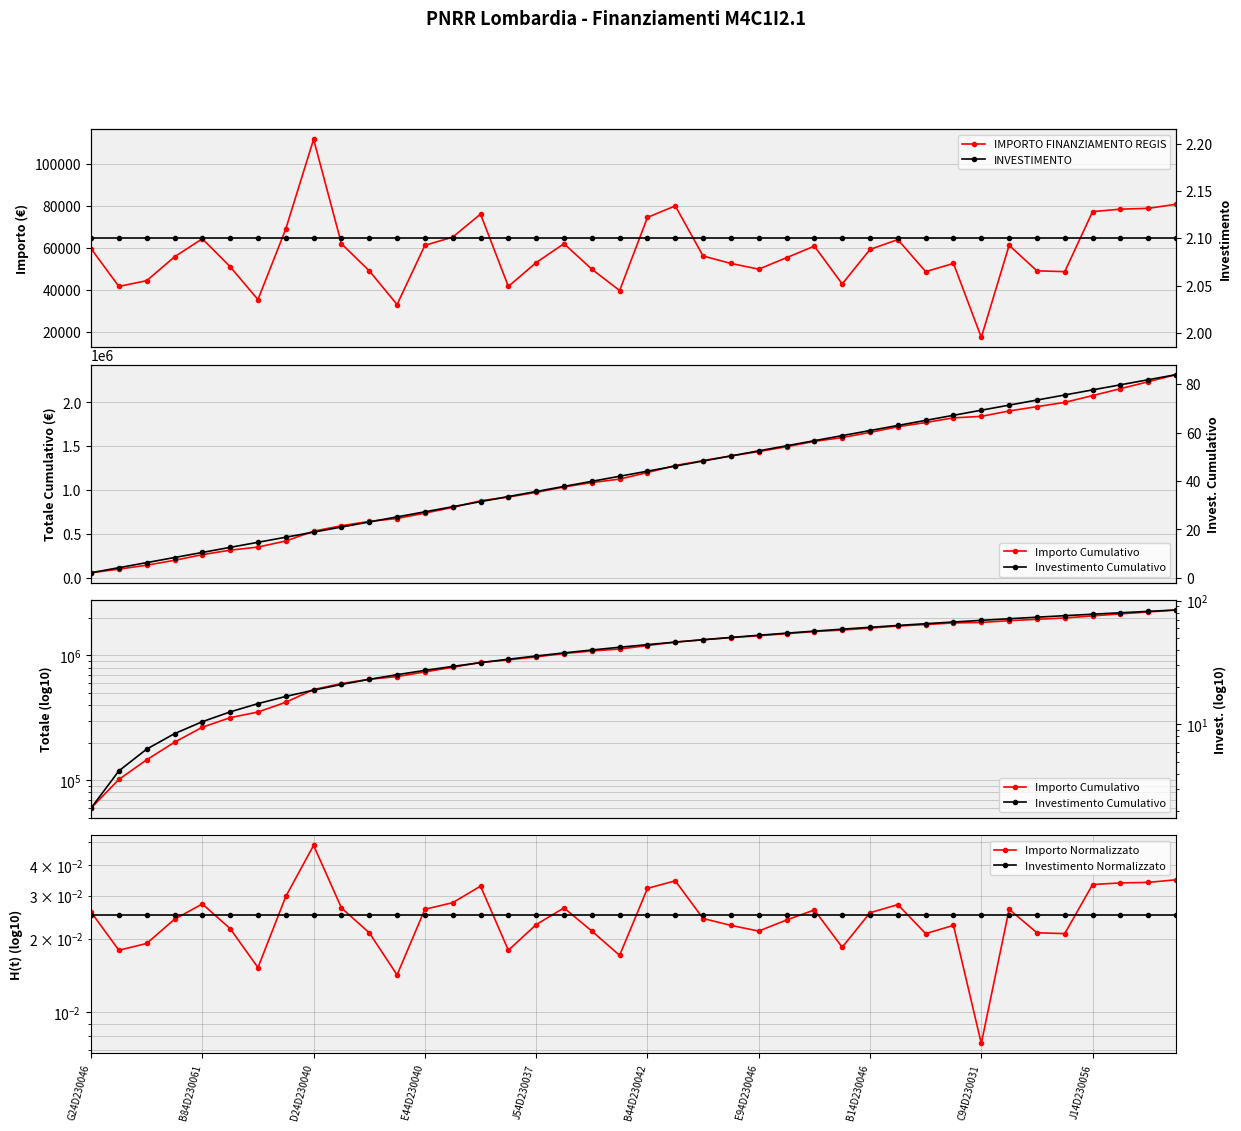

Reading left to right, what are all the values shown in this chart?

IMPORTO FINANZIAMENTO REGIS: 59706.2	41637.2	44386.8	55778.1	64419.8	51064.5	35352.3	69133.5	111949.1	62063.0	49100.5	32995.5	61277.4	65205.4	76203.9	41637.2	53028.5	62063.0	49886.1	39673.2	74632.7	80132.0	56170.9	52635.7	49886.1	55385.3	60884.6	42815.6	59313.4	64027.0	48707.7	52635.7	17283.4	61277.4	49100.5	48707.7	77382.4	78560.8	78953.6	80917.6
INVESTIMENTO: 2.1	2.1	2.1	2.1	2.1	2.1	2.1	2.1	2.1	2.1	2.1	2.1	2.1	2.1	2.1	2.1	2.1	2.1	2.1	2.1	2.1	2.1	2.1	2.1	2.1	2.1	2.1	2.1	2.1	2.1	2.1	2.1	2.1	2.1	2.1	2.1	2.1	2.1	2.1	2.1
Importo Cumulativo: 59706.2	101343.4	145730.2	201508.4	265928.2	316992.7	352345.0	421478.5	533427.6	595490.6	644591.1	677586.6	738864.0	804069.4	880273.4	921910.6	974939.1	1037002.1	1086888.2	1126561.4	1201194.1	1281326.1	1337497.1	1390132.8	1440018.9	1495404.2	1556288.8	1599104.4	1658417.8	1722444.8	1771152.5	1823788.2	1841071.6	1902349.0	1951449.5	2000157.1	2077539.5	2156100.3	2235053.8	2315971.4
Investimento Cumulativo: 2.1	4.2	6.3	8.4	10.5	12.6	14.7	16.8	18.9	21.0	23.1	25.2	27.3	29.4	31.5	33.6	35.7	37.8	39.9	42.0	44.1	46.2	48.3	50.4	52.5	54.6	56.7	58.8	60.9	63.0	65.1	67.2	69.3	71.4	73.5	75.6	77.7	79.8	81.9	84.0
Importo Normalizzato: 0.0	0.0	0.0	0.0	0.0	0.0	0.0	0.0	0.0	0.0	0.0	0.0	0.0	0.0	0.0	0.0	0.0	0.0	0.0	0.0	0.0	0.0	0.0	0.0	0.0	0.0	0.0	0.0	0.0	0.0	0.0	0.0	0.0	0.0	0.0	0.0	0.0	0.0	0.0	0.0
Investimento Normalizzato: 0.0	0.0	0.0	0.0	0.0	0.0	0.0	0.0	0.0	0.0	0.0	0.0	0.0	0.0	0.0	0.0	0.0	0.0	0.0	0.0	0.0	0.0	0.0	0.0	0.0	0.0	0.0	0.0	0.0	0.0	0.0	0.0	0.0	0.0	0.0	0.0	0.0	0.0	0.0	0.0